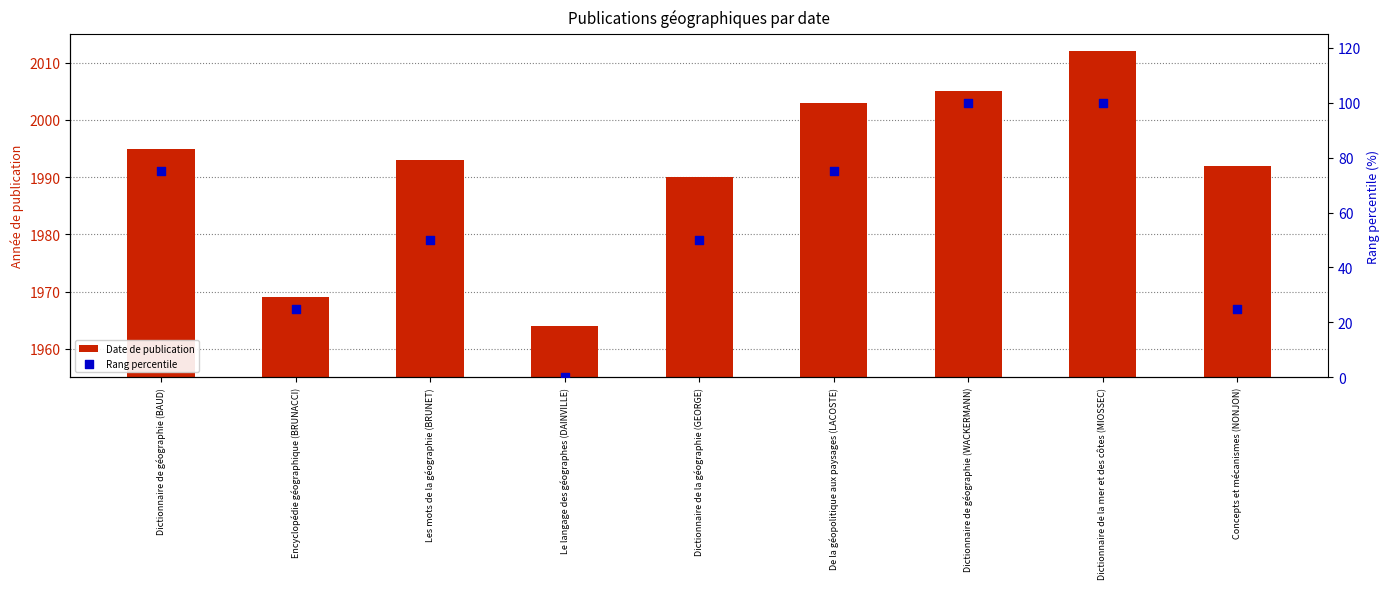

At how many categories does at least one series exceed 1172?

9